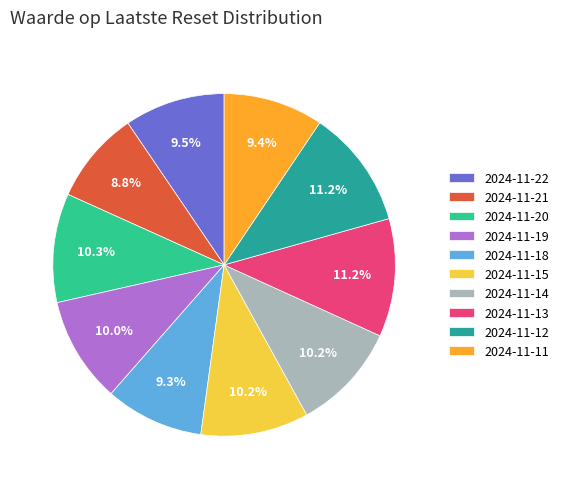

What is the ratio of the value at 2024-11-13 to the value at 2024-11-11?

1.2